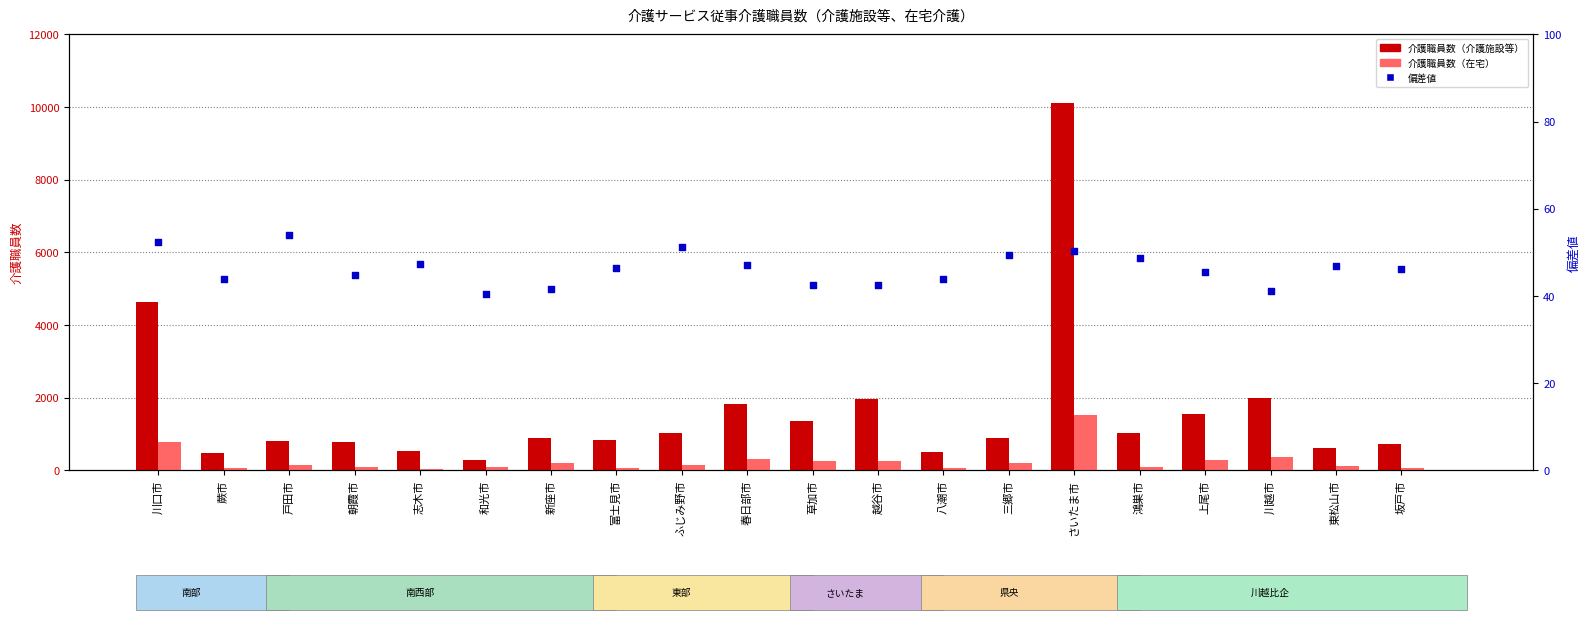

What are all the series names shown in the legend?

介護職員数（介護施設等）, 介護職員数（在宅）, 偏差値（施設）